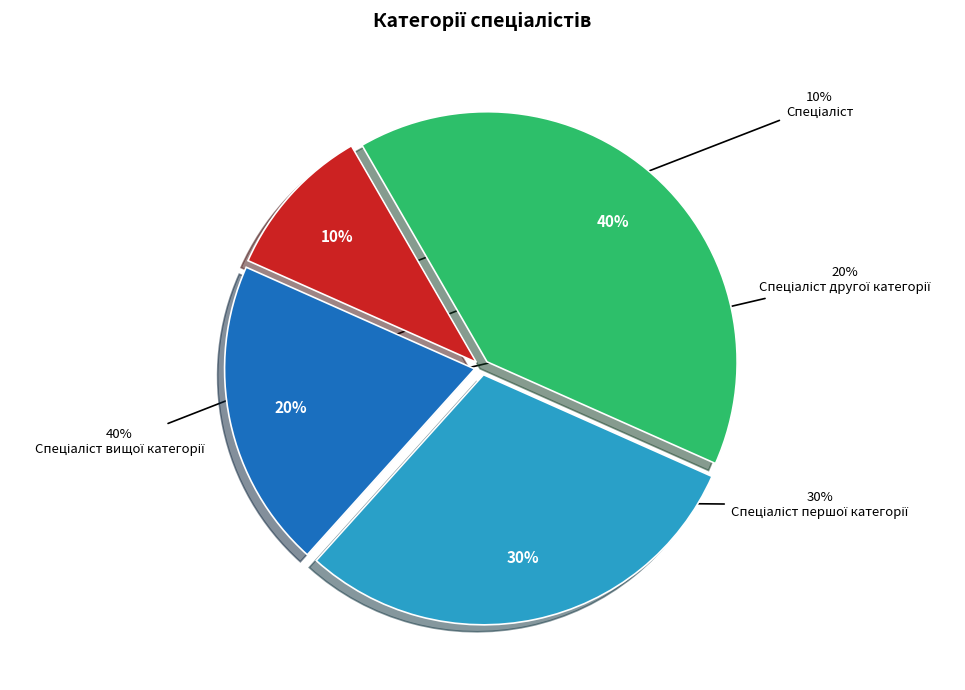

Does Спеціаліст represent more than half of the total?

No